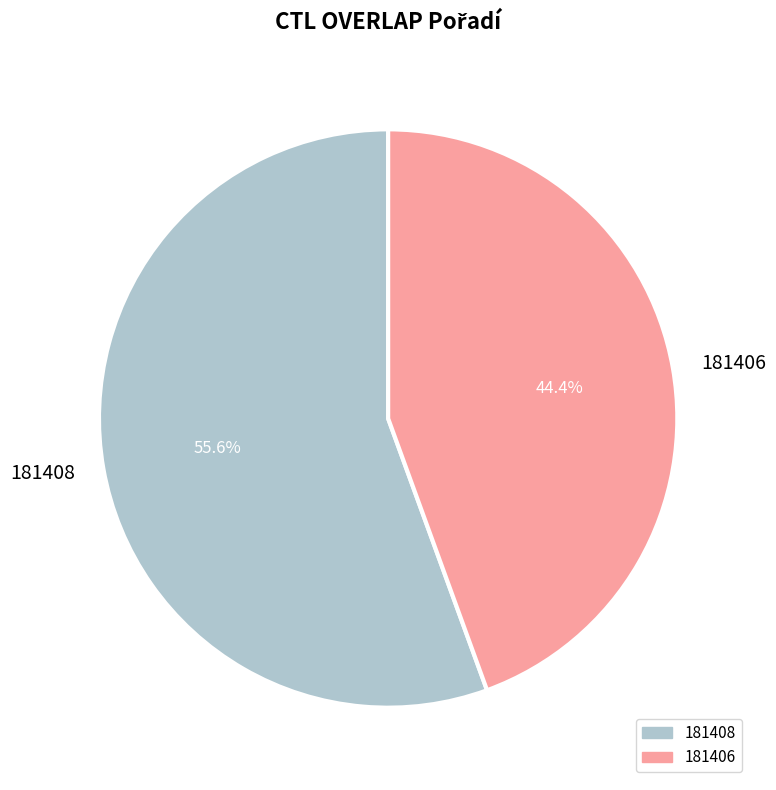

To the nearest percent, what is the combined percentage of 181408 and 181406?

100%